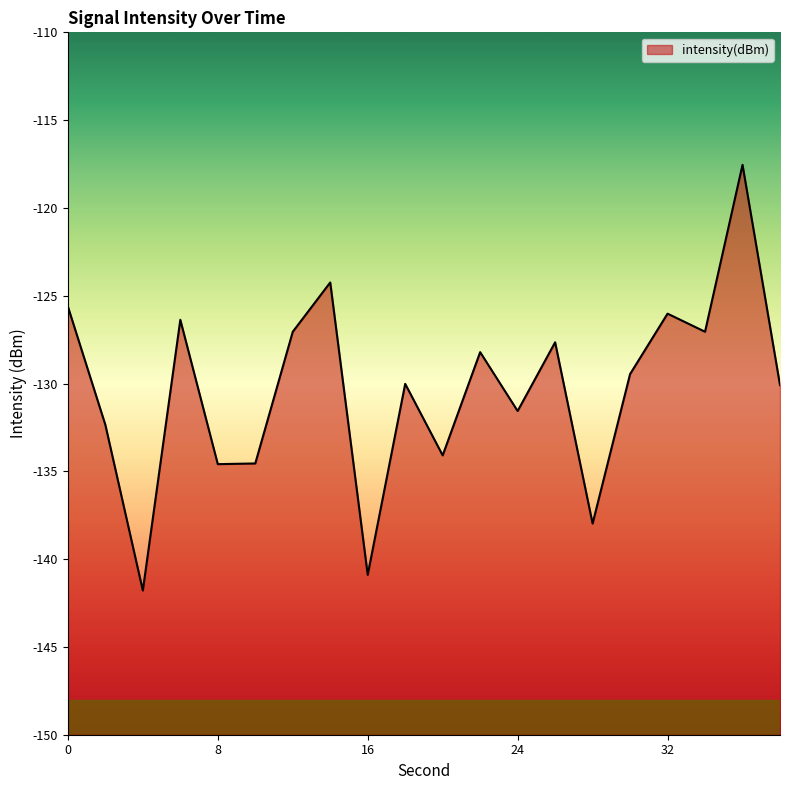

How many categories are shown in the chart?

20